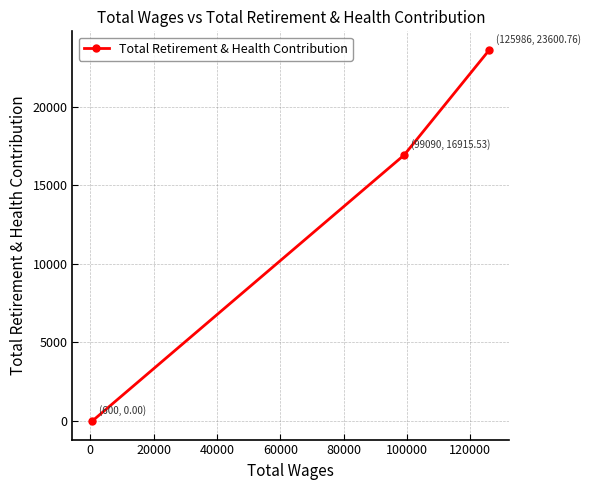

Reading left to right, transcribe all the data shown in this chart.

0.0	16915.5	23600.8